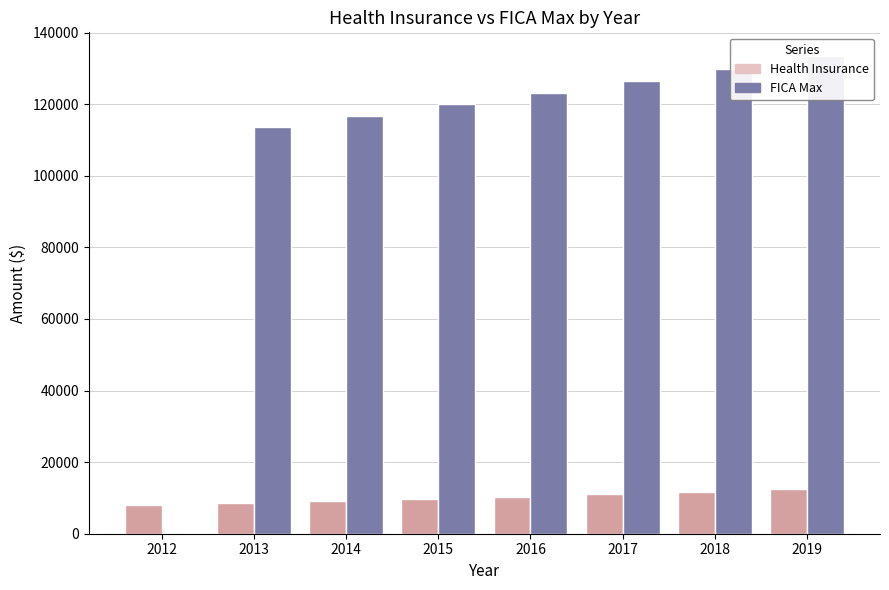

What is the value of the Health Insurance bar at the 1st from the left?

8013